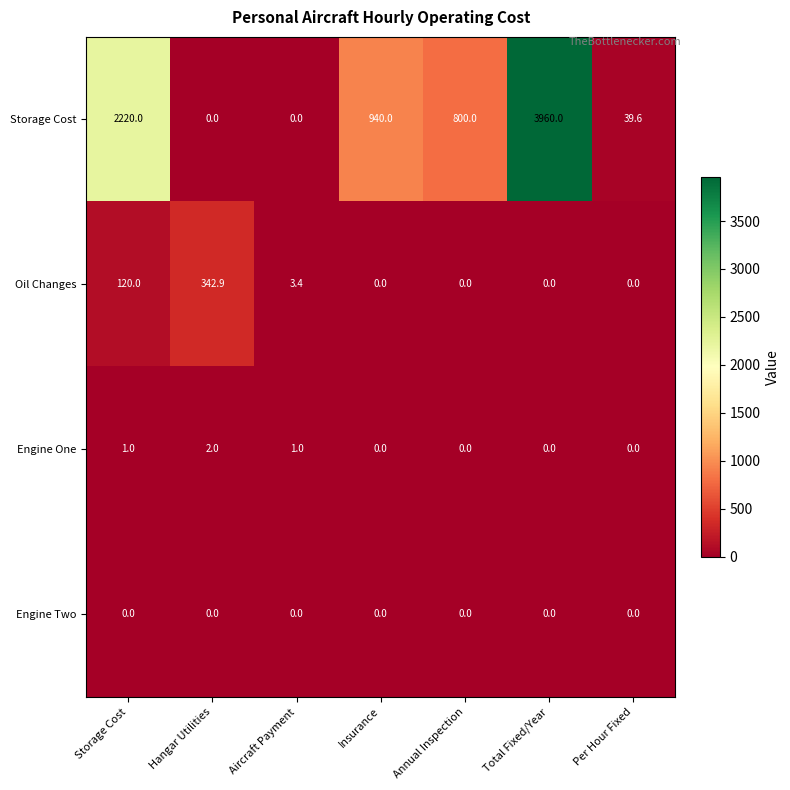

Reading left to right, list all the values displayed in this chart.

Storage Cost: 2220.0	0.0	0.0	940.0	800.0	3960.0	39.6
Oil Changes: 120.0	342.9	3.4	0.0	0.0	0.0	0.0
Engine One: 1.0	2.0	1.0	0.0	0.0	0.0	0.0
Engine Two: 0.0	0.0	0.0	0.0	0.0	0.0	0.0